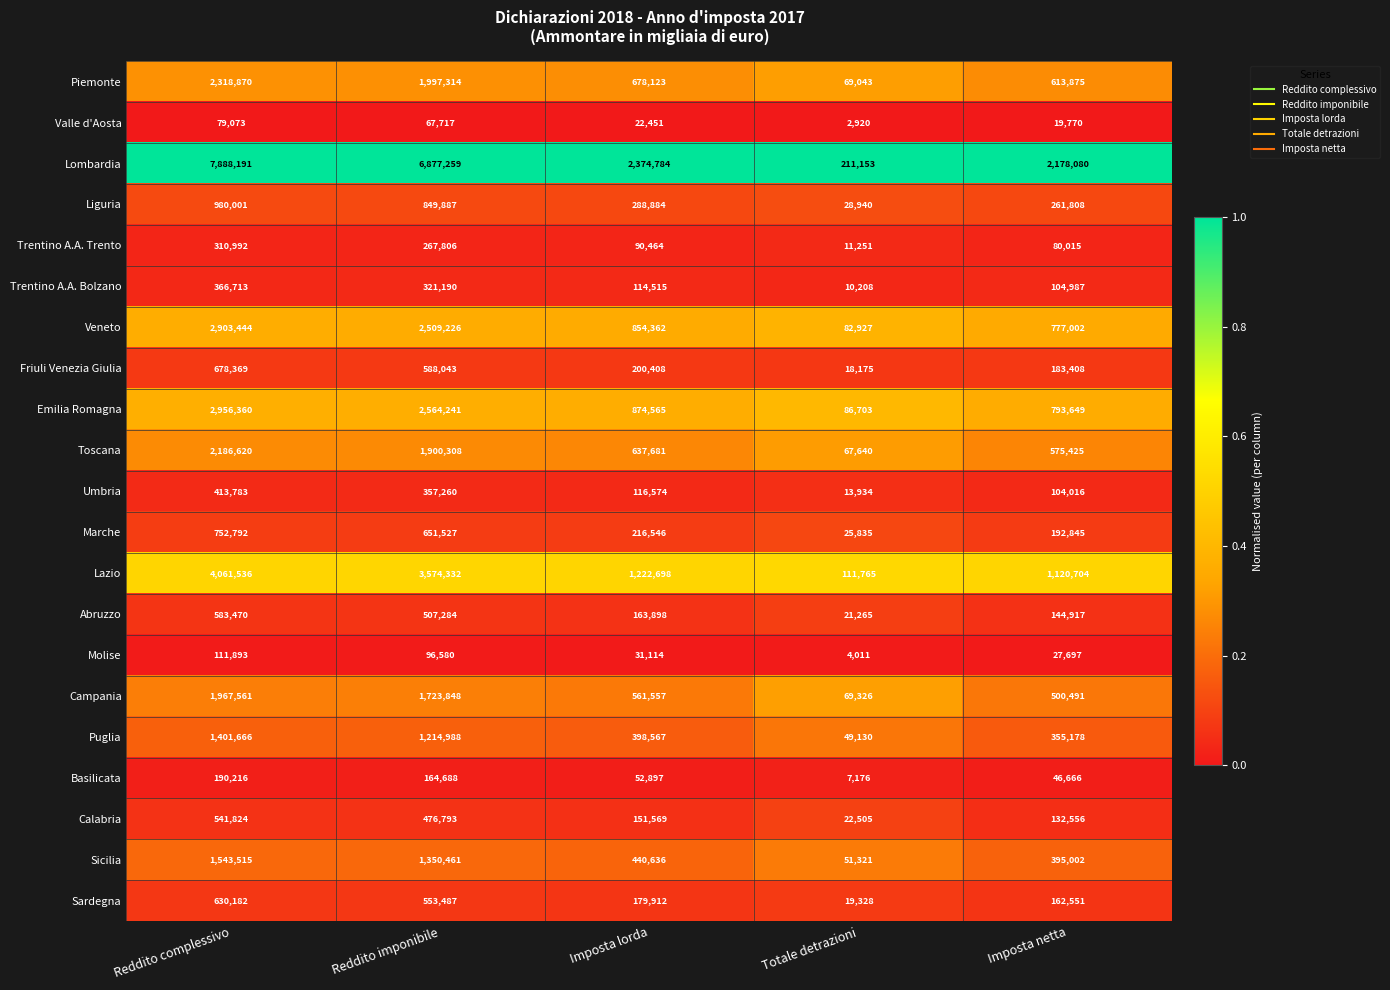

The value of Lombardia at Imposta lorda is 2374784. True or false?

True